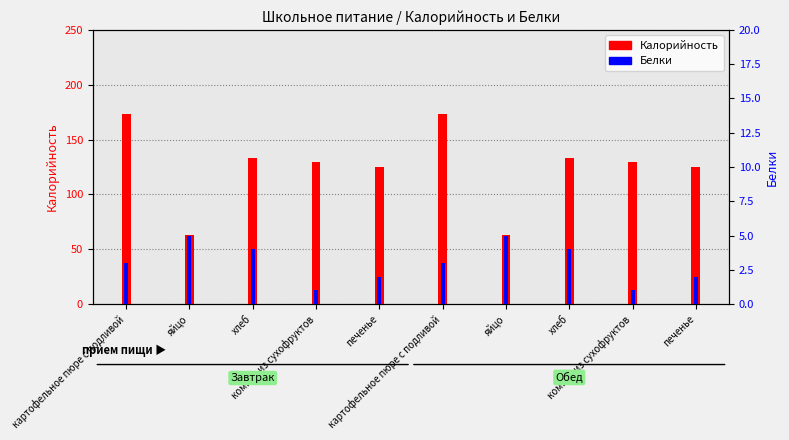

What is the minimum value for Калорийность?

63